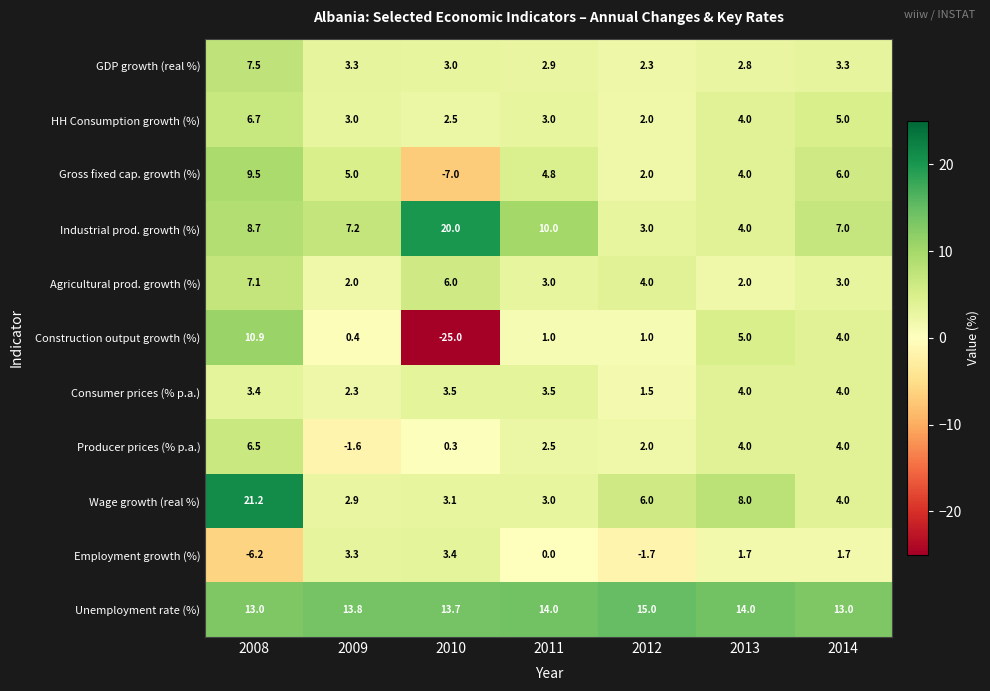

What is the highest value of the Producer prices (% p.a.) series?

6.5